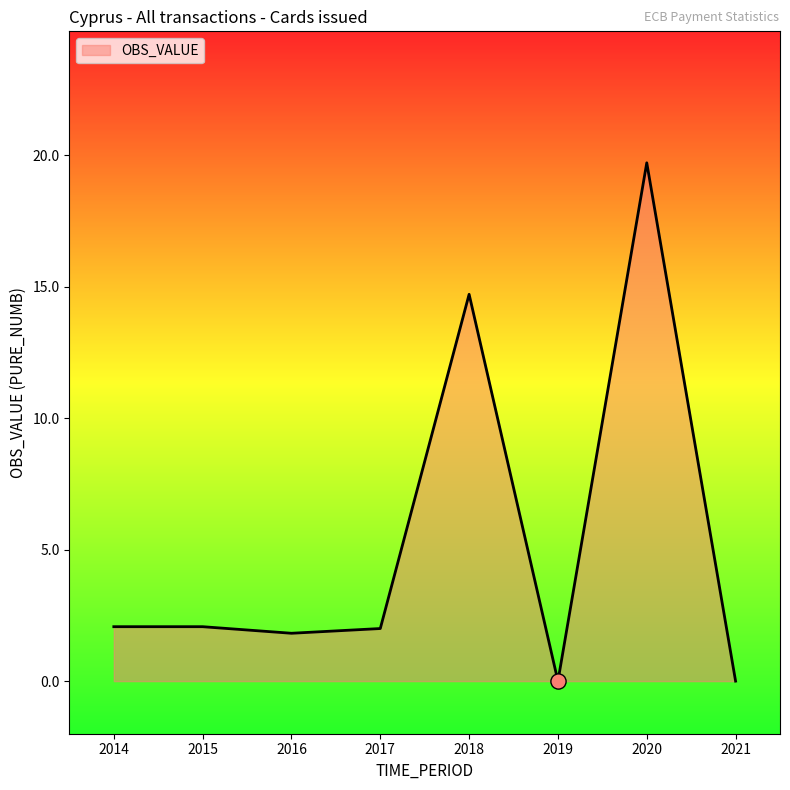

Approximately how many times larger is the value at 2016 compared to 2020?

0.1